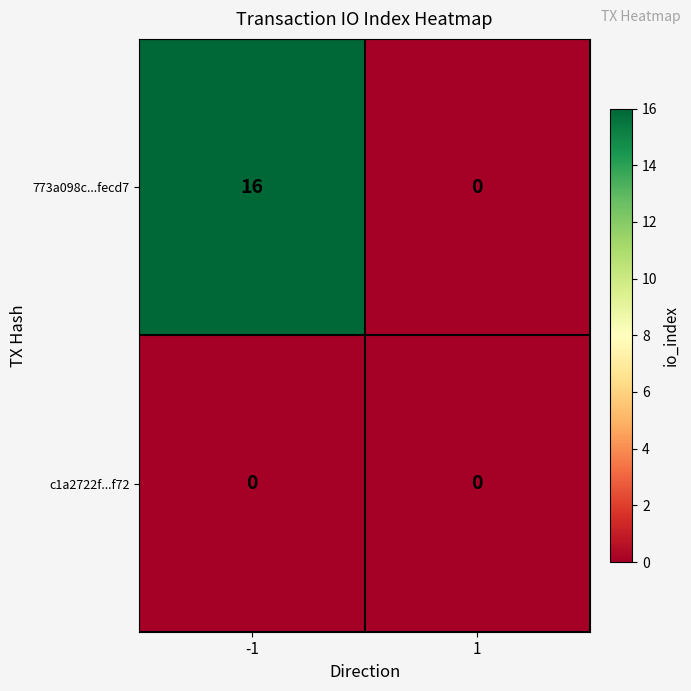

Rank the series at -1 from lowest to highest value.

c1a2722f...f72, 773a098c...fecd7